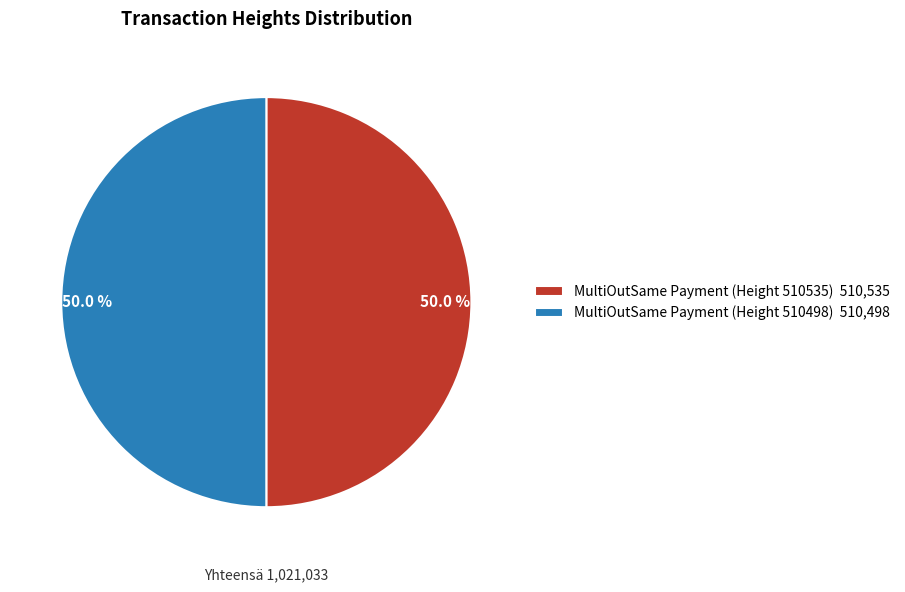

What portion of the pie excludes MultiOutSame Payment (Height 510535) 510,535?

50.0%